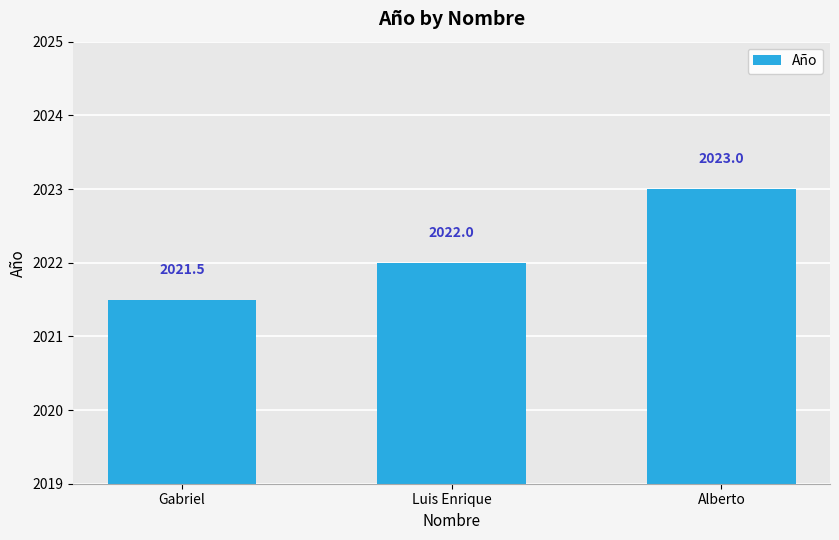

What value does the data have at Gabriel?

2021.5